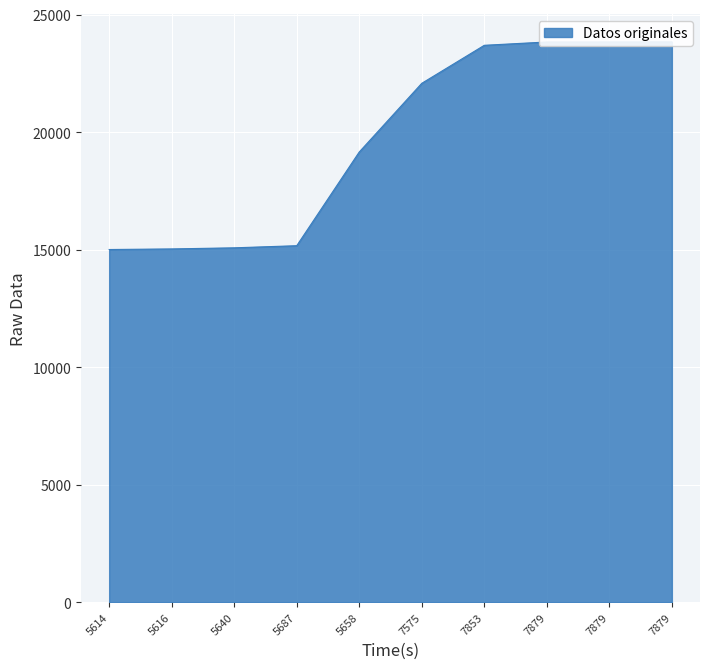

The value at 7879 is 12563. True or false?

False